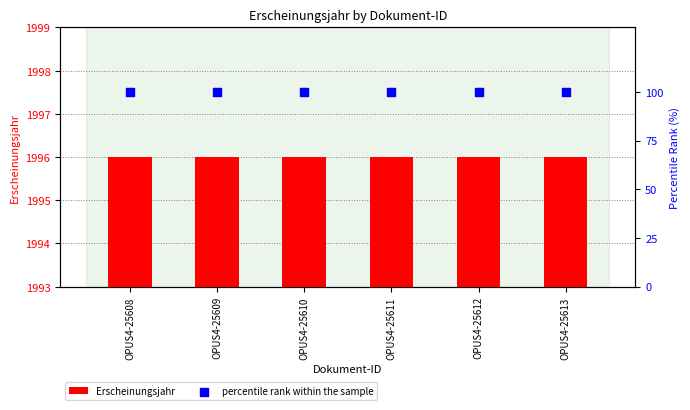

At which category is the sum across all series the highest?

OPUS4-25608